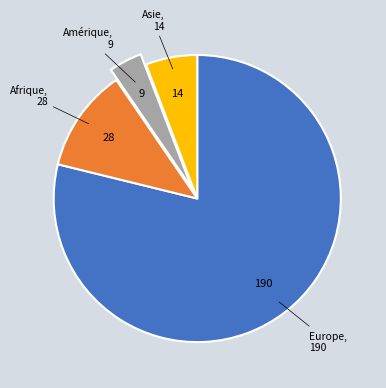

Approximately how many times larger is the value at Europe compared to Asie?

13.6